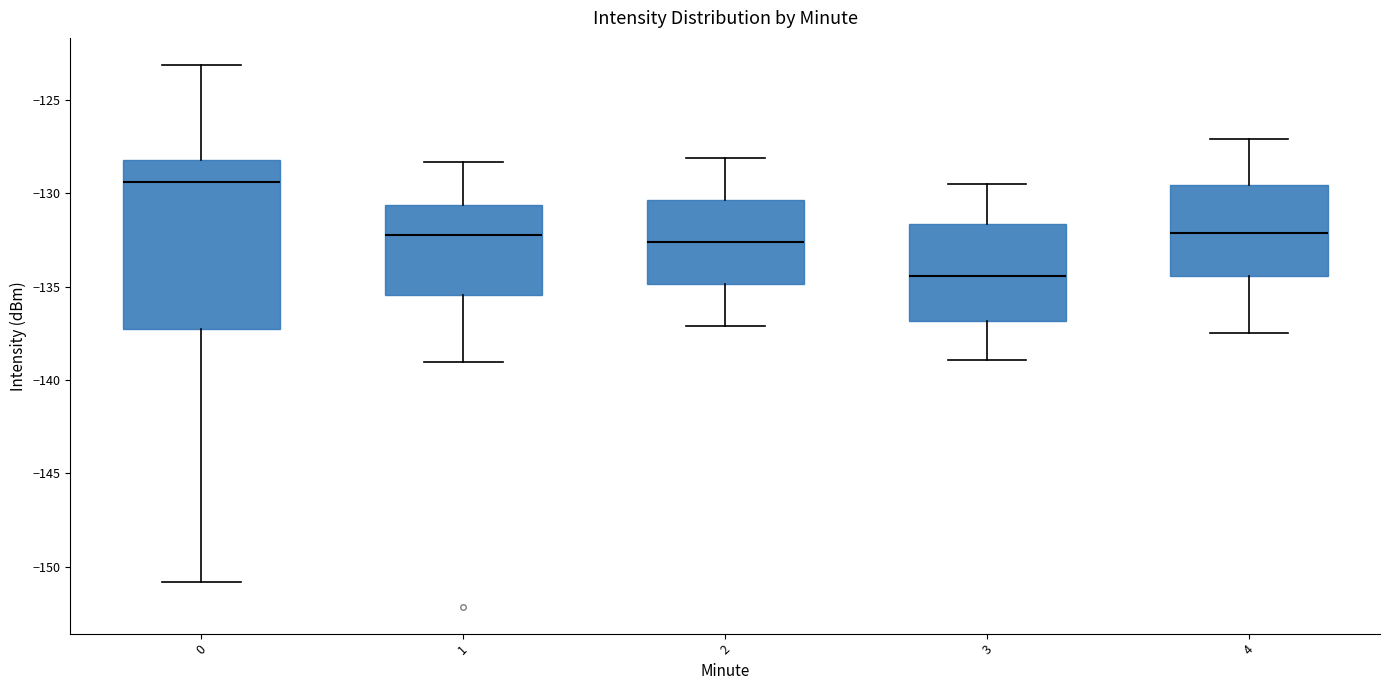

Reading left to right, transcribe this box plot: for each box, give where its median line is, the range the box spans, and where its two whiskers end, as read against the y-axis. The values are not printed on the chart, so give them approximately, as read against the axis.

0: median -129.5, box -137.5 to -128.0, whiskers -151.0 to -123.0
1: median -132.0, box -135.5 to -130.5, whiskers -139.0 to -128.5
2: median -132.5, box -135.0 to -130.5, whiskers -137.0 to -128.0
3: median -134.5, box -137.0 to -131.5, whiskers -139.0 to -129.5
4: median -132.0, box -134.5 to -129.5, whiskers -137.5 to -127.0